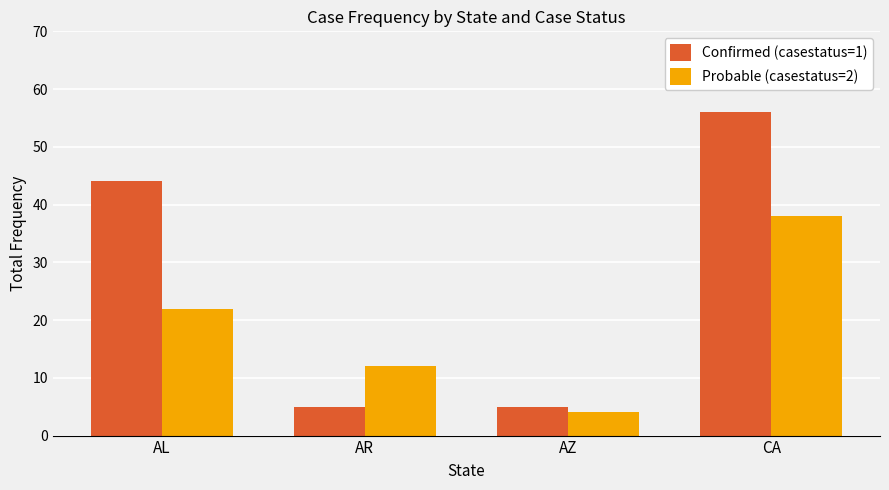

Is it true that Confirmed (casestatus=1) equals 5 at AR?

True